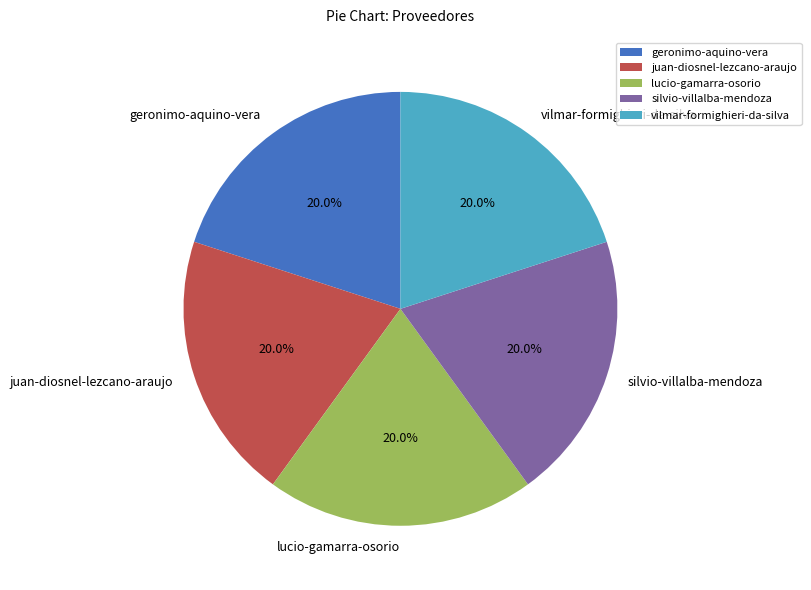

Does geronimo-aquino-vera represent more than half of the total?

No